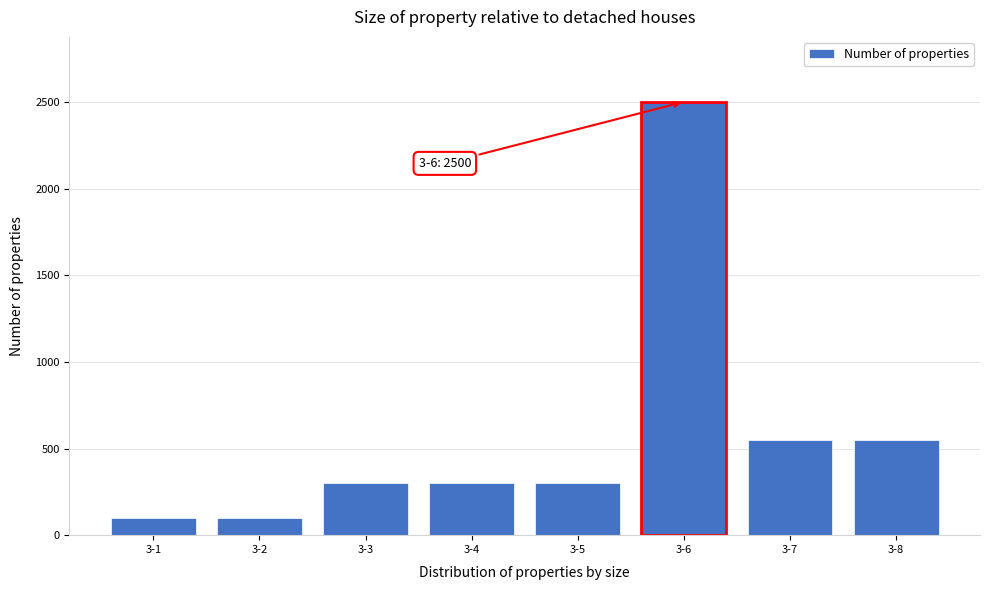

Reading left to right, transcribe all the data shown in this chart.

3-1=100	3-2=100	3-3=300	3-4=300	3-5=300	3-6=2500	3-7=550	3-8=550